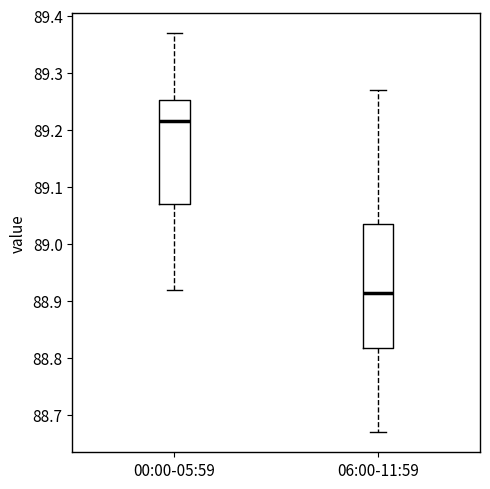

Reading left to right, read every box against the y-axis: the position of its median line, the range the box covers, and the ends of its whiskers. The values are not printed on the chart, so give them approximately, as read against the axis.

00:00-05:59: median 89.22, box 89.07 to 89.25, whiskers 88.92 to 89.37
06:00-11:59: median 88.92, box 88.82 to 89.04, whiskers 88.67 to 89.27